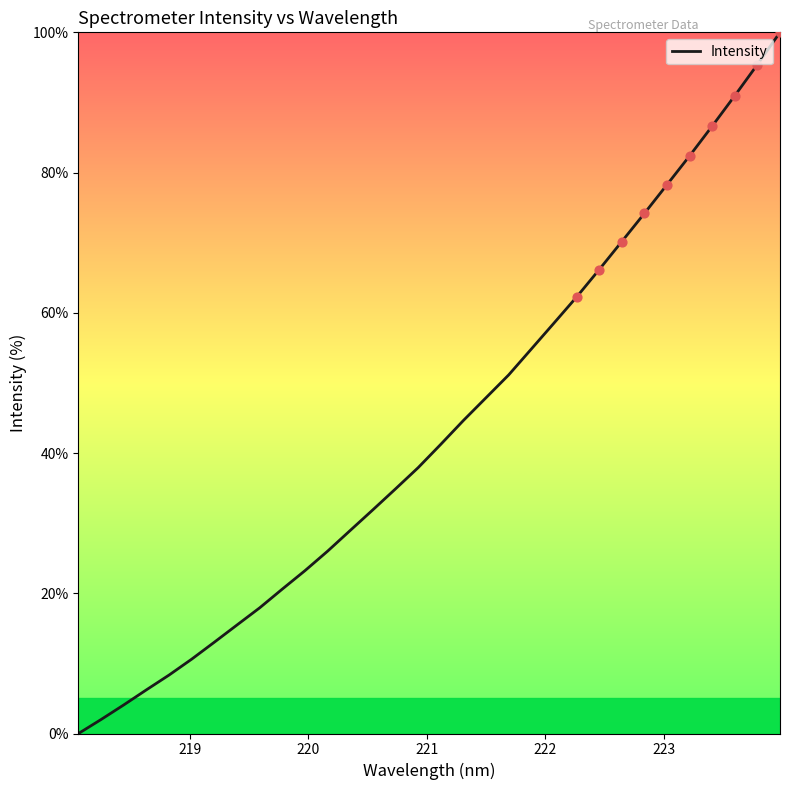

What is the maximum value shown in the chart?

100.0